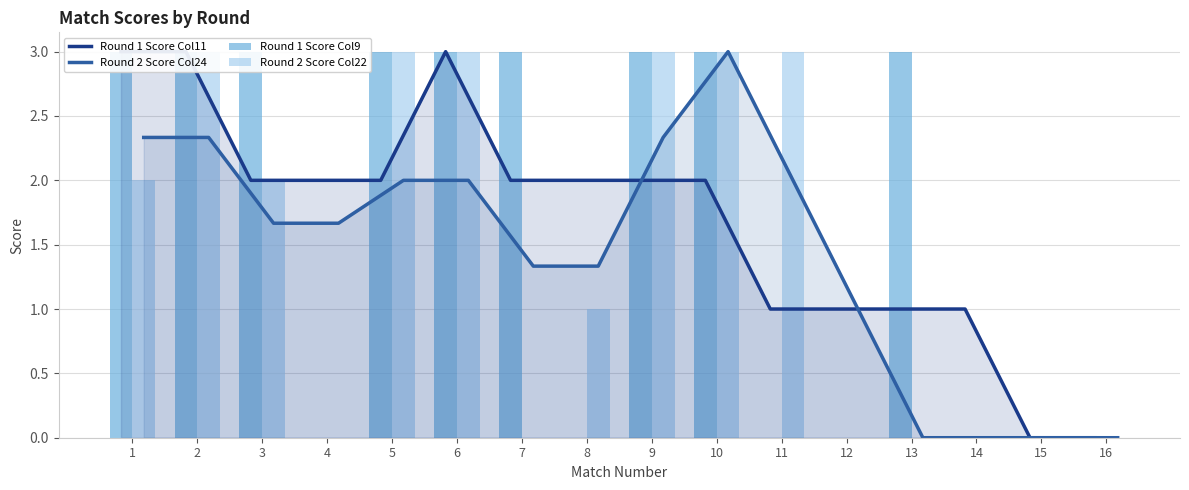

What is the value of the Round 2 Score Col24 bar at the 12th from the left?

1.0